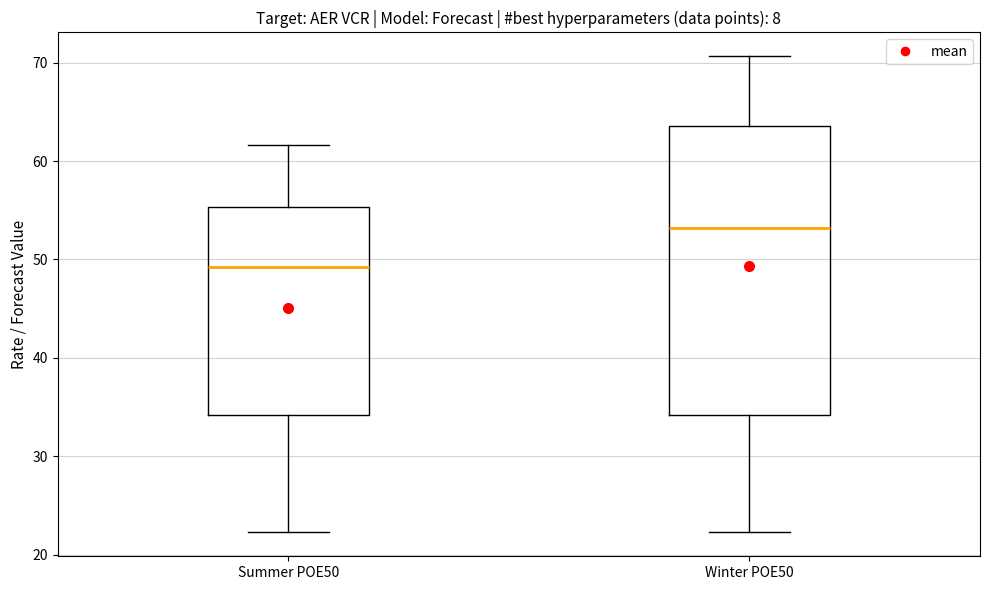

Where is the upper edge of the box for Summer POE50 on the y-axis? The values are not printed on the chart, so give them approximately, as read against the axis.

55